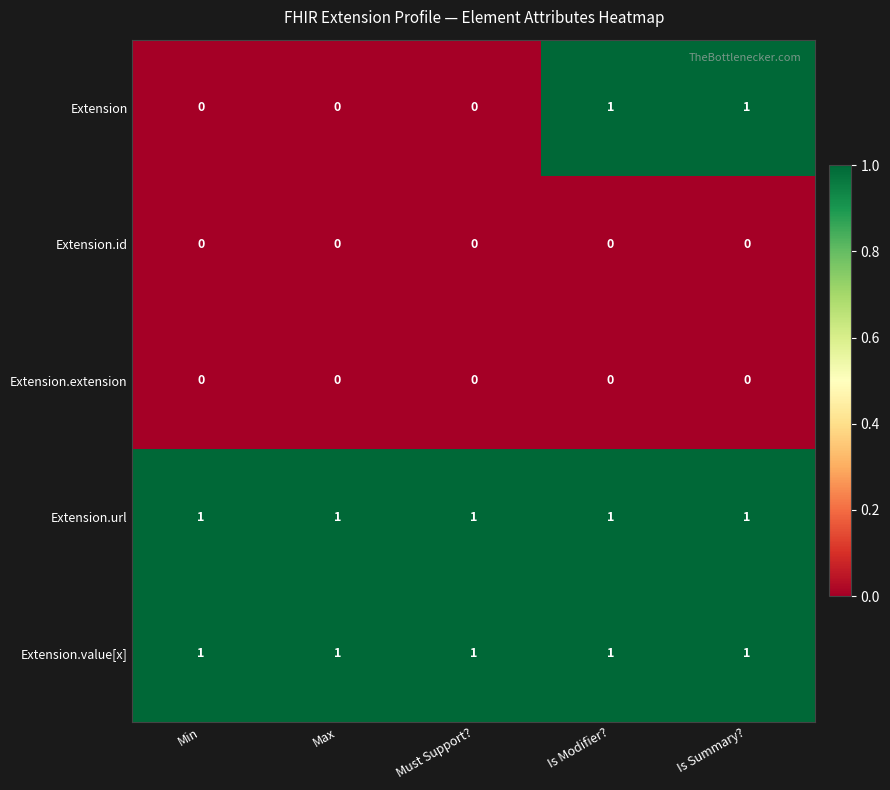

At how many categories does at least one series exceed 0?

5